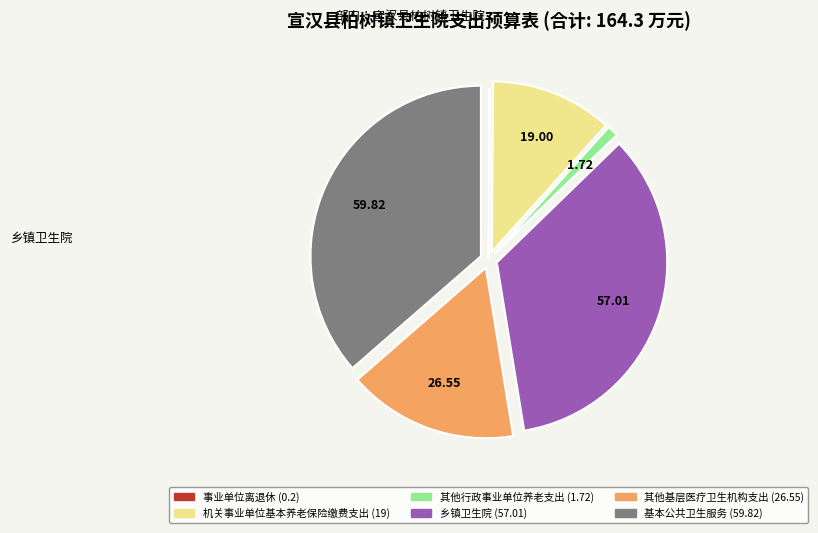

Combined, do 其他行政事业单位养老支出 (1.72) and 其他基层医疗卫生机构支出 (26.55) account for over 50%?

No